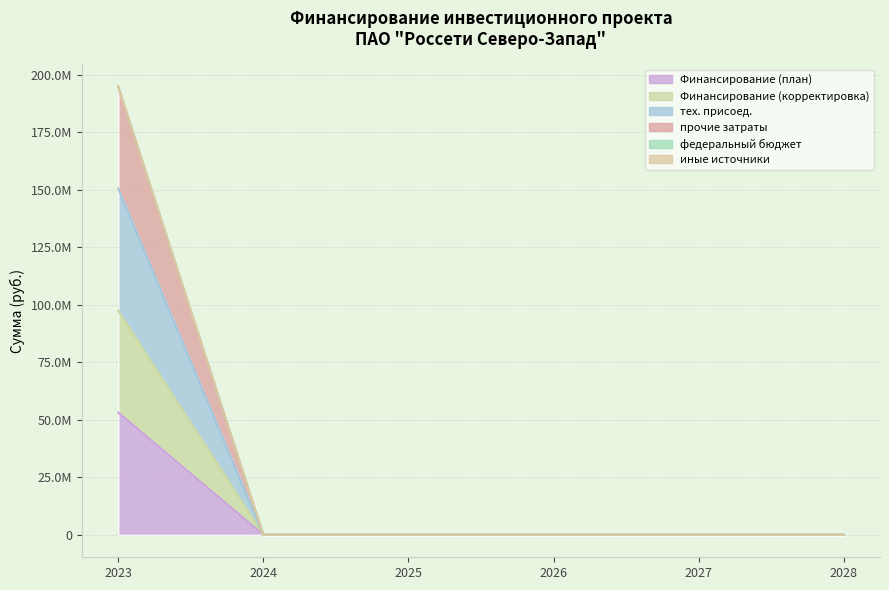

Between 2027 and 2026, which is larger?

2027